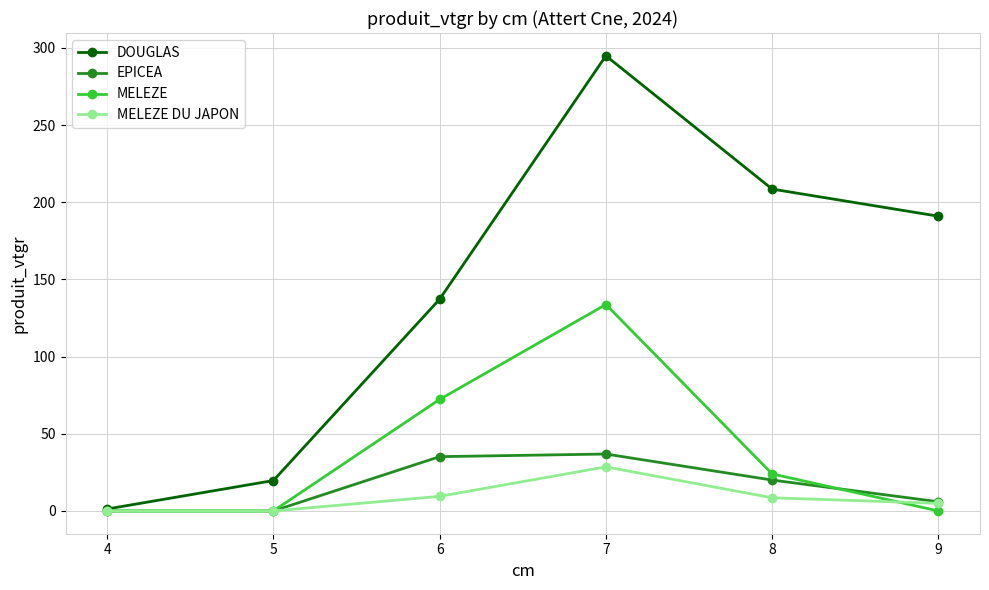

How many values in the MELEZE DU JAPON series exceed 8?

3